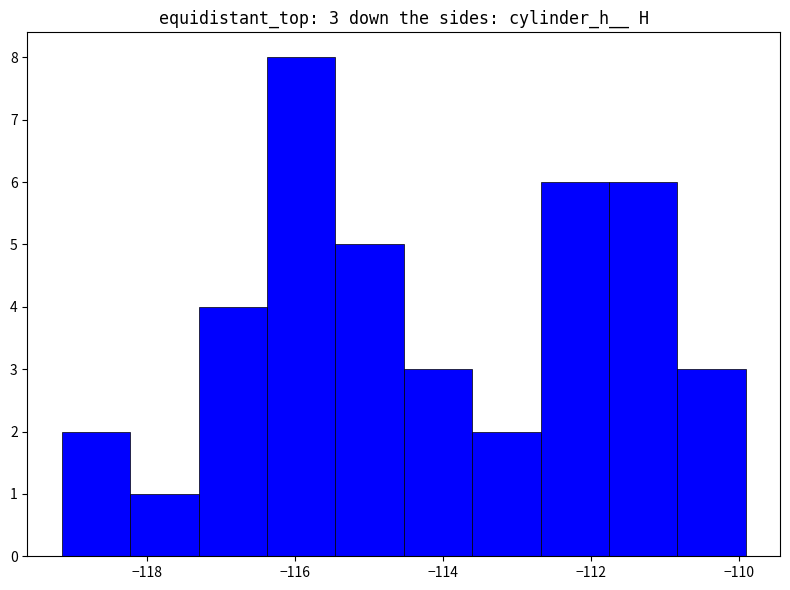

Which range on the x-axis has the tallest bar?

-116.4 to -115.4